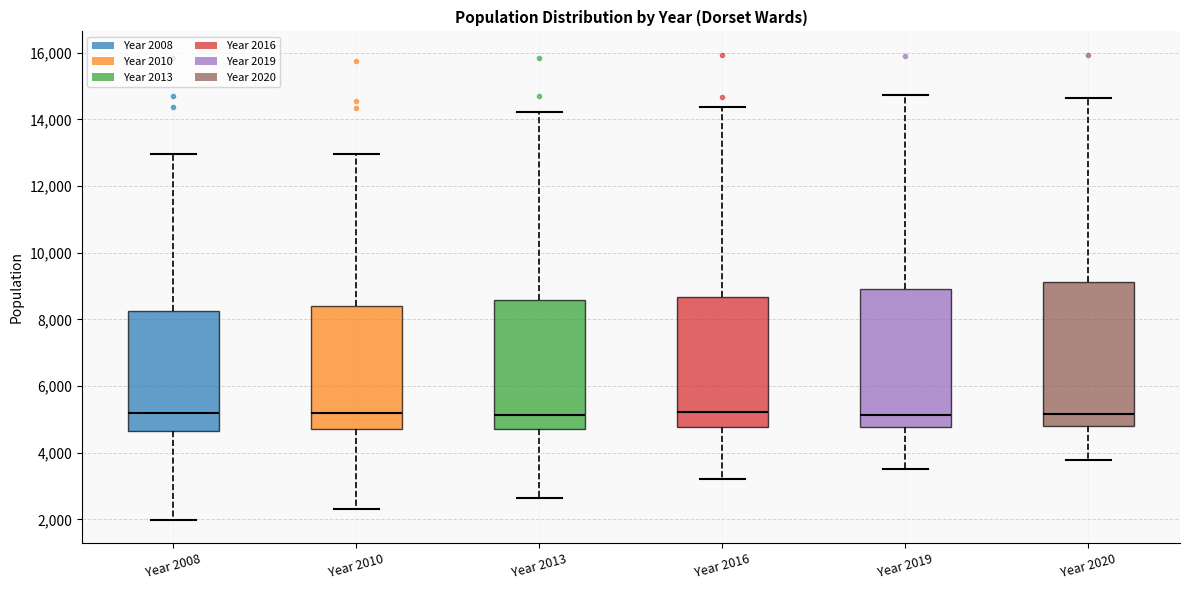

Where is the lower edge of the box for Year 2019 on the y-axis? The values are not printed on the chart, so give them approximately, as read against the axis.

4800